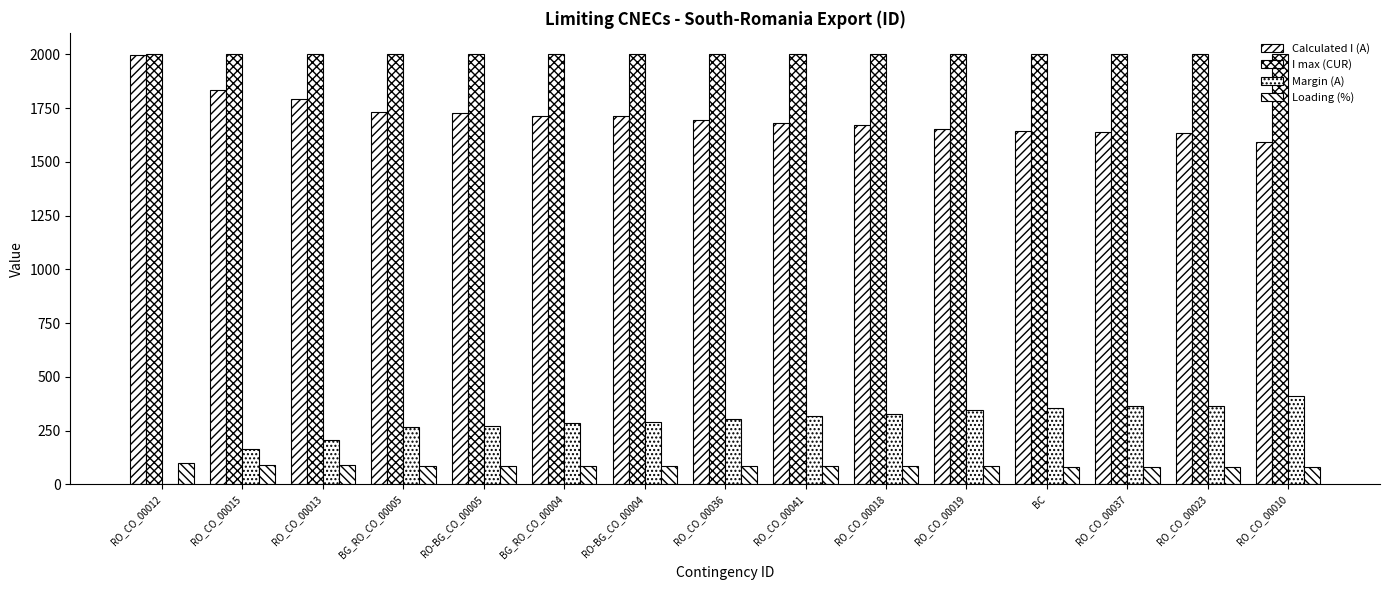

Which label corresponds to the smallest value in the chart?

RO_CO_00012